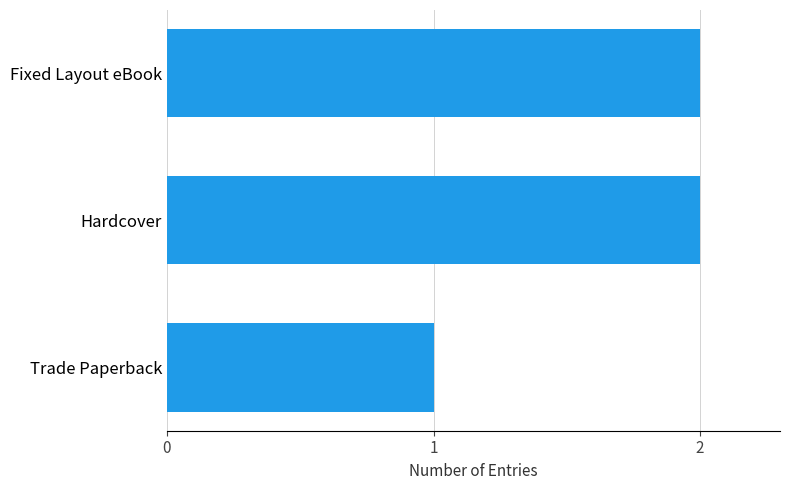

Is it true that the value at Hardcover is 2?

True